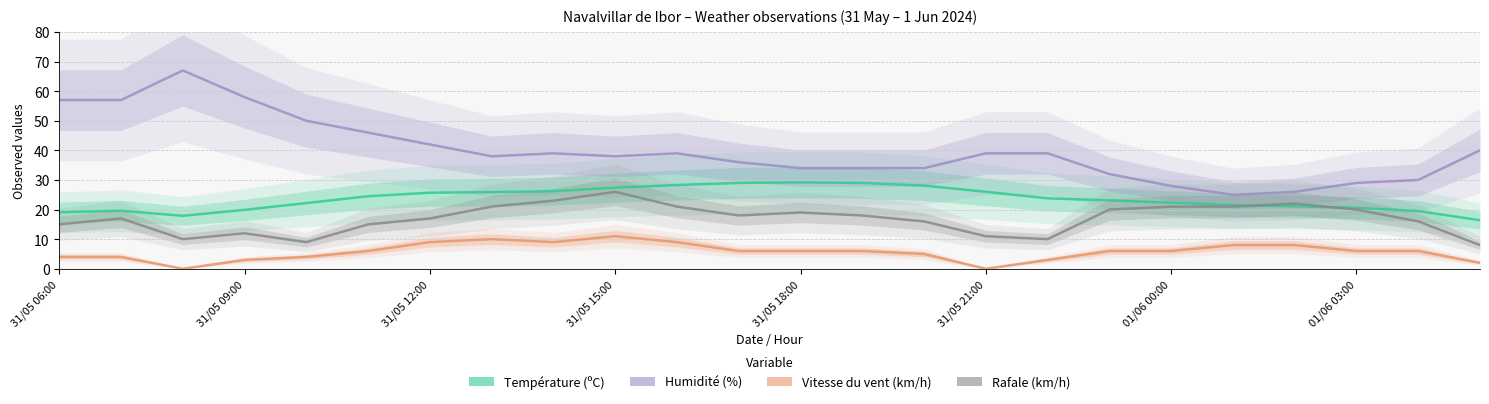

True or false: Humidité (%) has more than 1 interior local peaks.

True